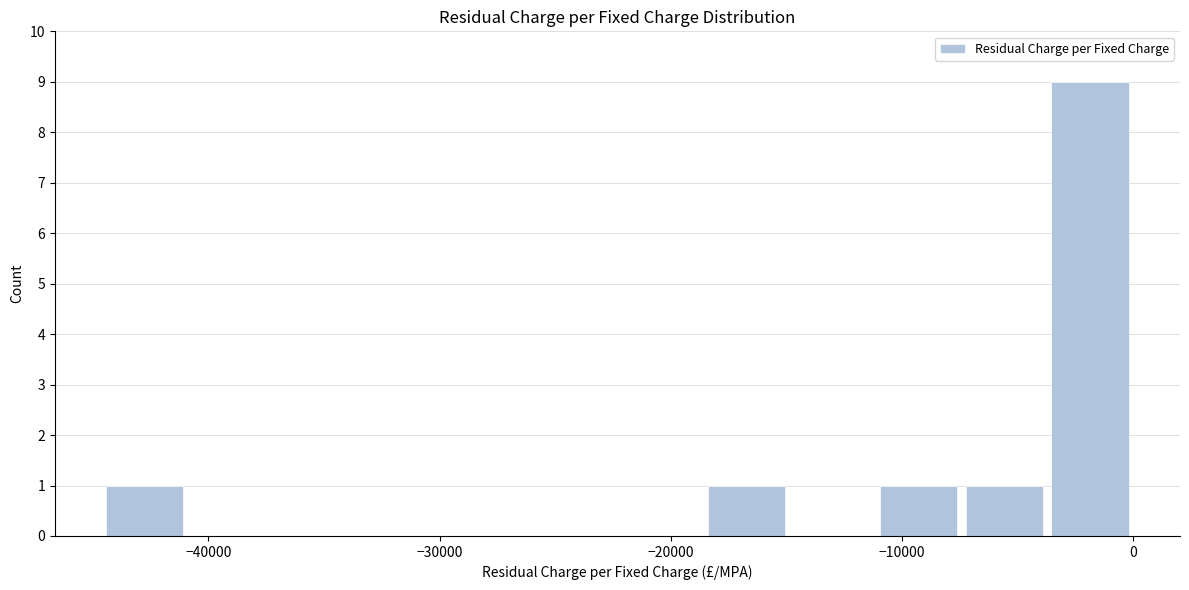

Read against the x-axis, roughly where is the centre of the tallest bar?

-2000